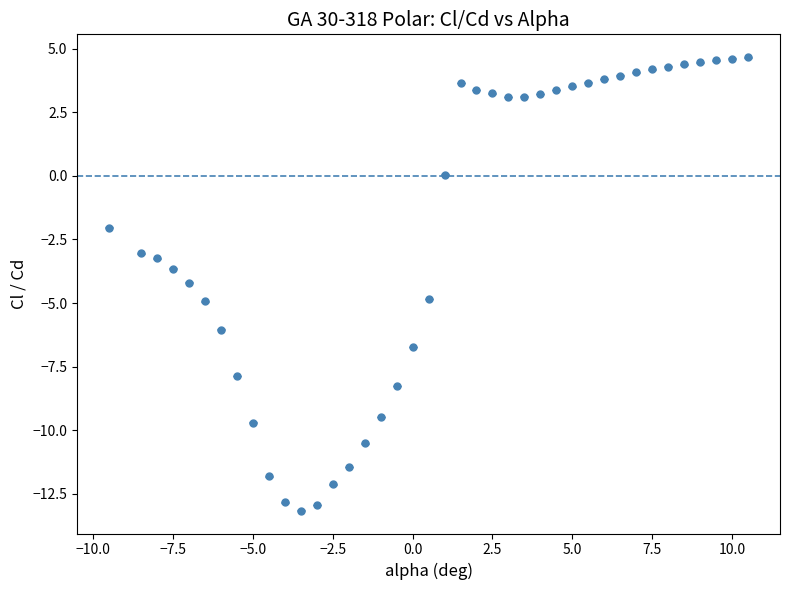

What is the value of the 14th point from the left?

-12.1